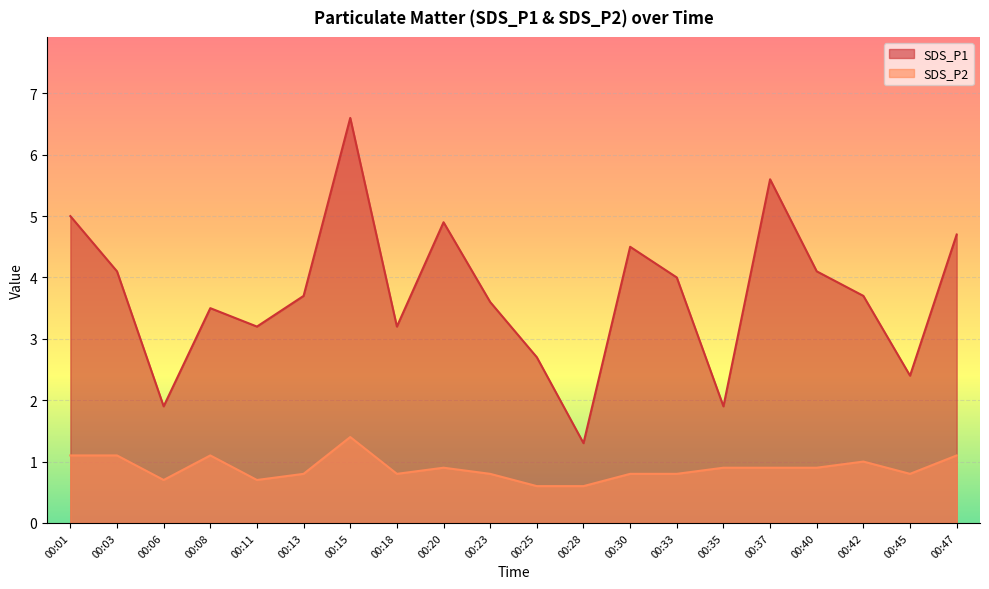

What is the value of the SDS_P2 point at the 18th from the left?

1.0